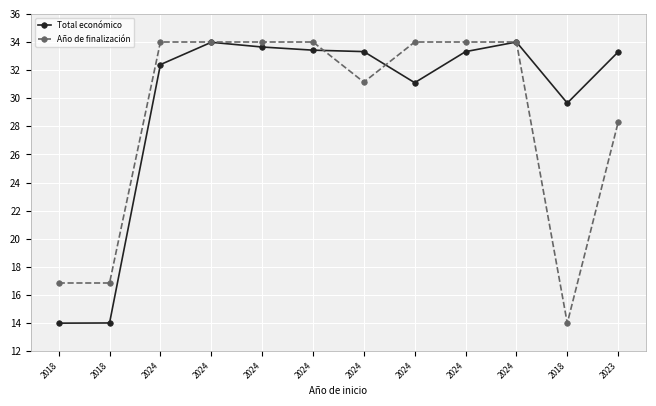

Between 2024 and 2024, which is larger?

2024